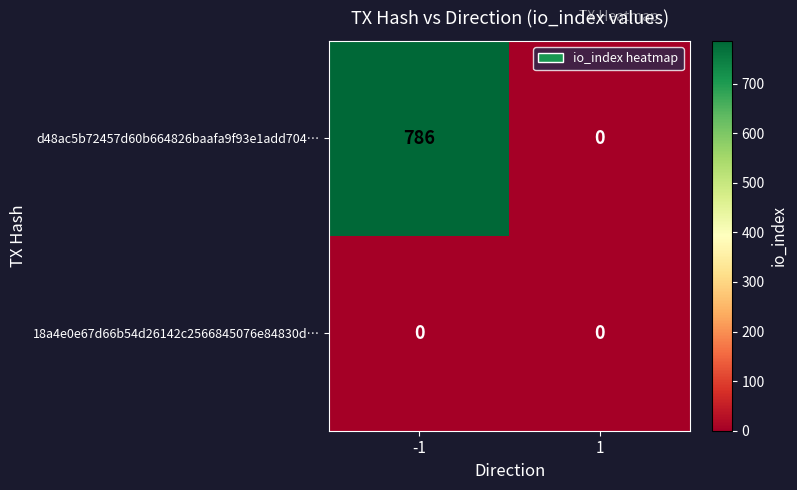

At how many categories does at least one series exceed 579?

1